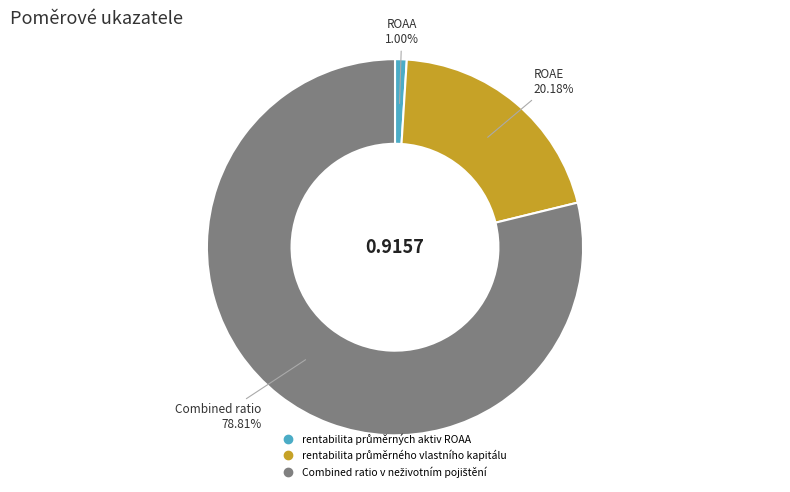

Count the number of slices in the pie.

3